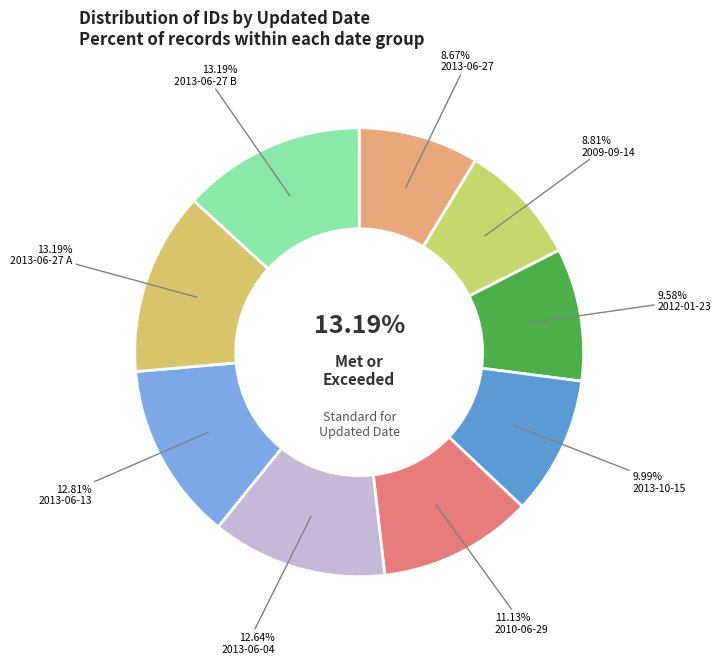

To the nearest percent, what portion does 2013-10-15 represent?

10%